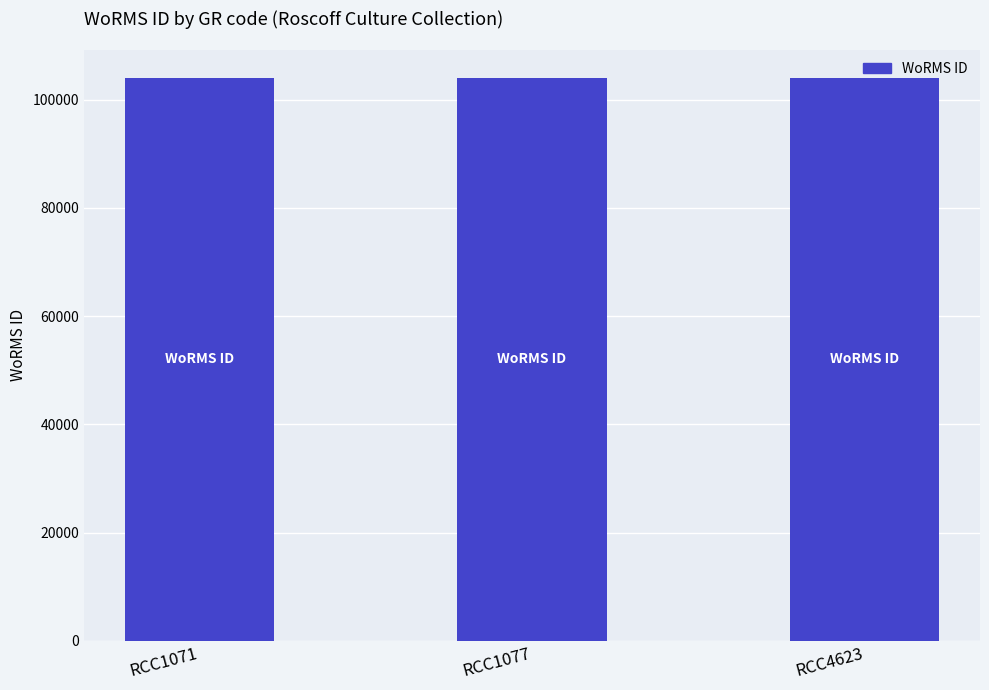

True or false: the data shows 155098 at RCC1077.

False